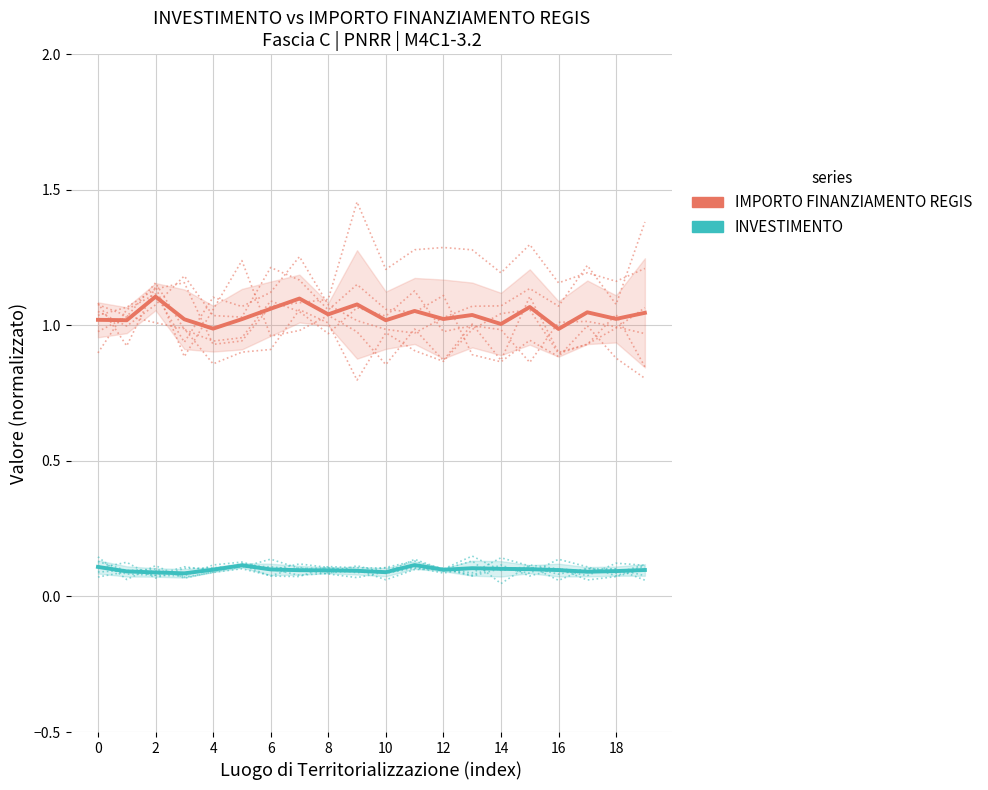

True or false: IMPORTO FINANZIAMENTO REGIS and INVESTIMENTO (mean) cross at least once.

False